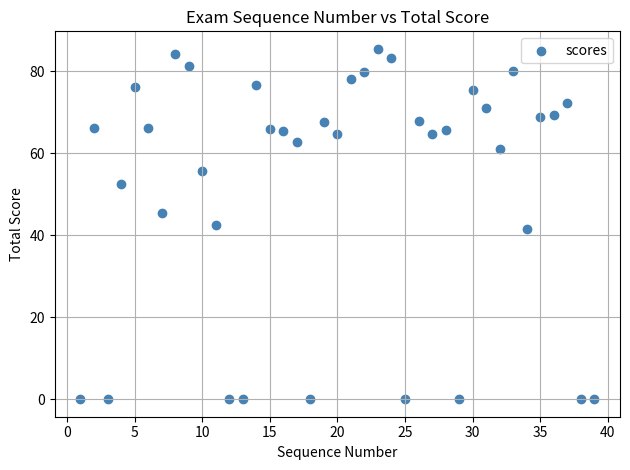

What is the range of X values (max minus min)?

38.0